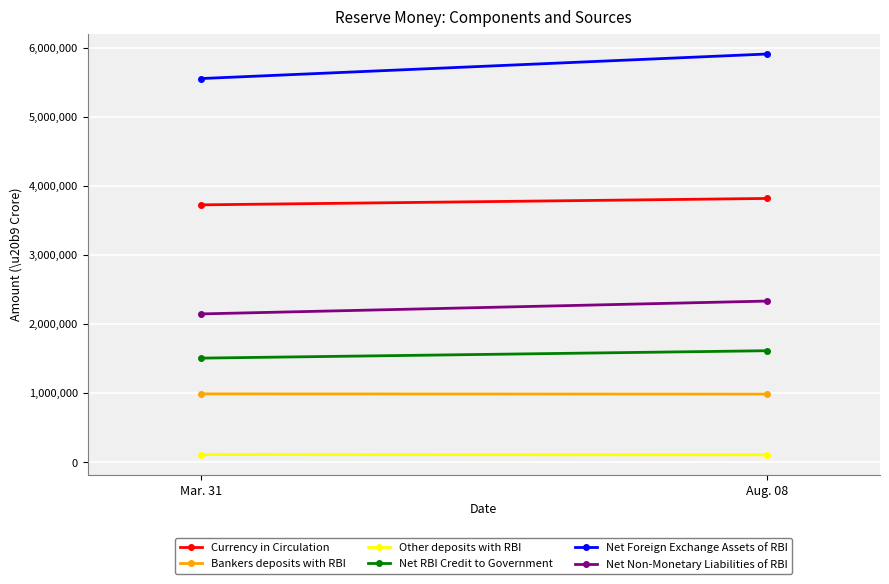

True or false: Net RBI Credit to Government has a value of 1508105 at Mar. 31.

True